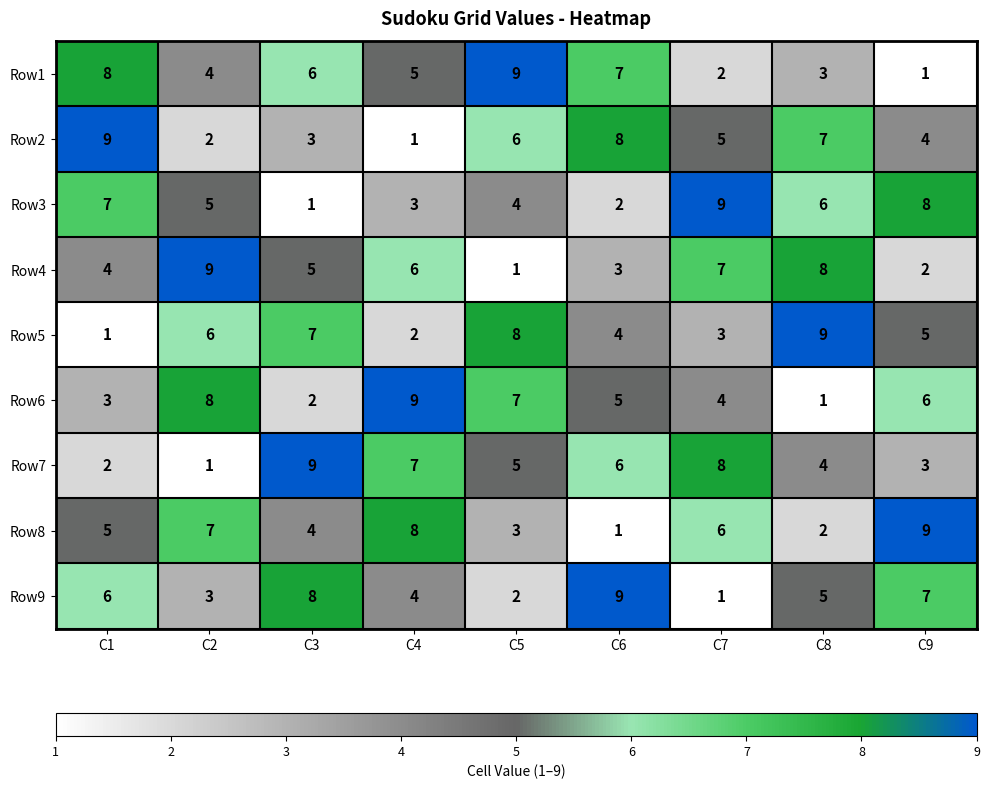

At how many categories does at least one series exceed 6?

9